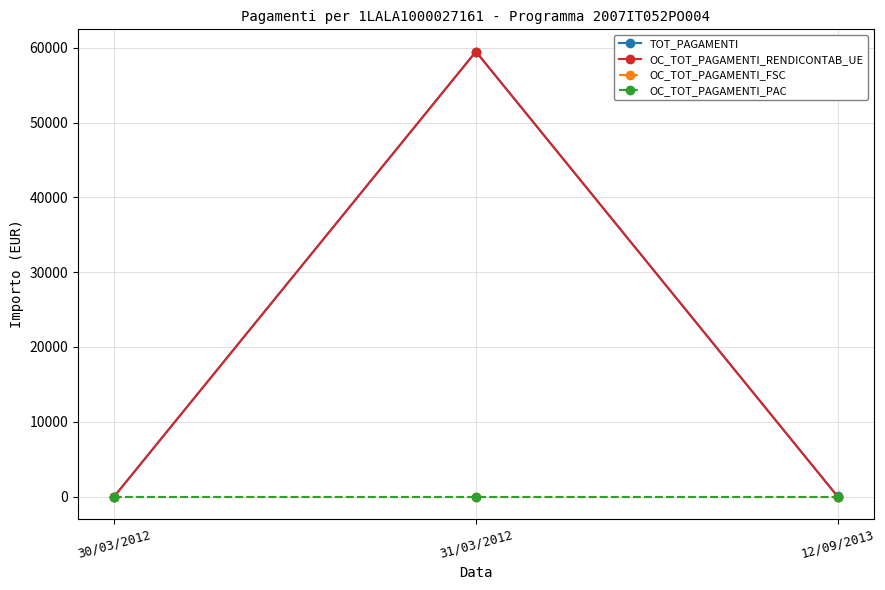

Does the chart have visible grid lines?

Yes